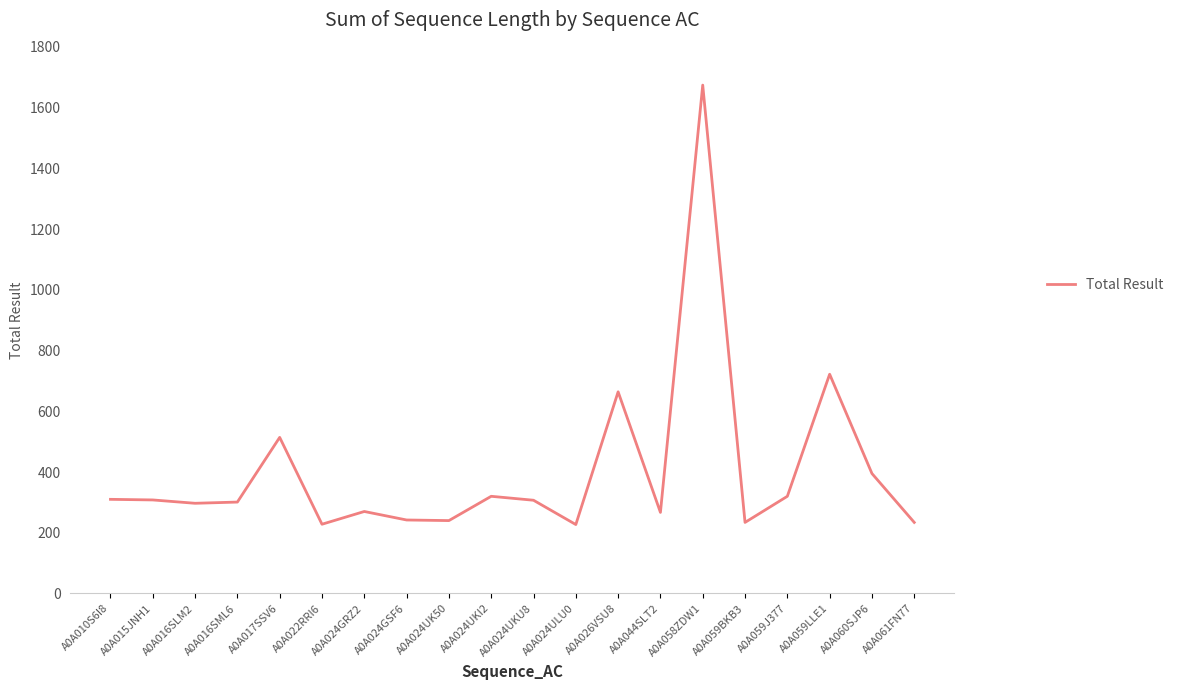

Between A0A059LLE1 and A0A022RRI6, which is larger?

A0A059LLE1